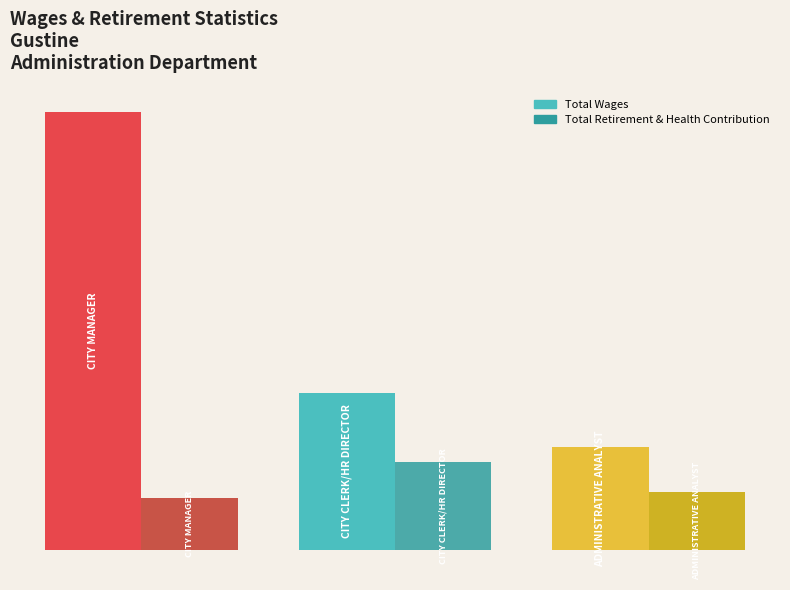

List the labels in order of Total Wages value, smallest first.

Administrative Analyst, City Clerk/Hr Director, City Manager